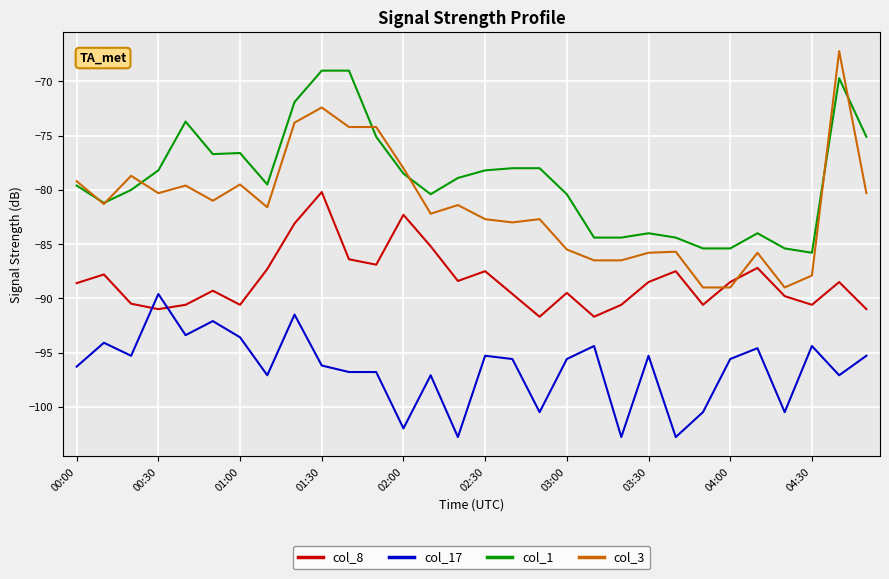

Does the chart display data point markers on the line(s)?

No